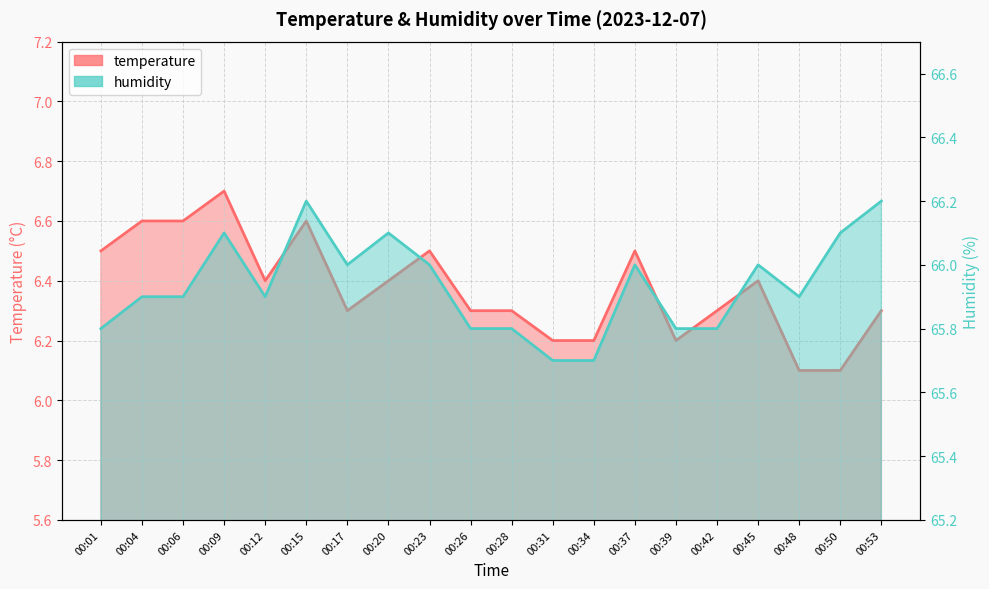

The value of humidity at 00:17 is 66.0. True or false?

True